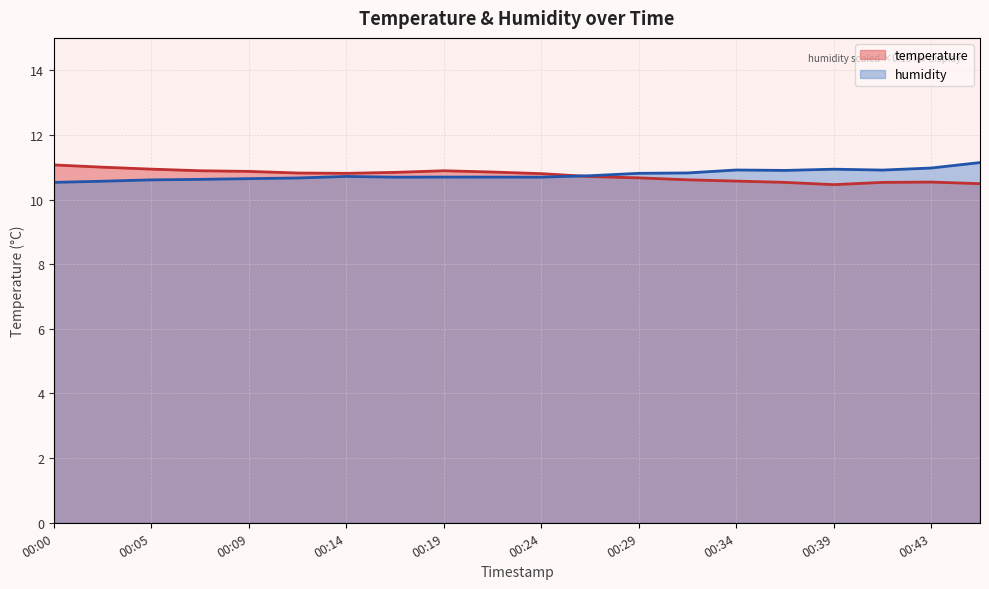

Rank the series at 00:05 from lowest to highest value.

humidity, temperature